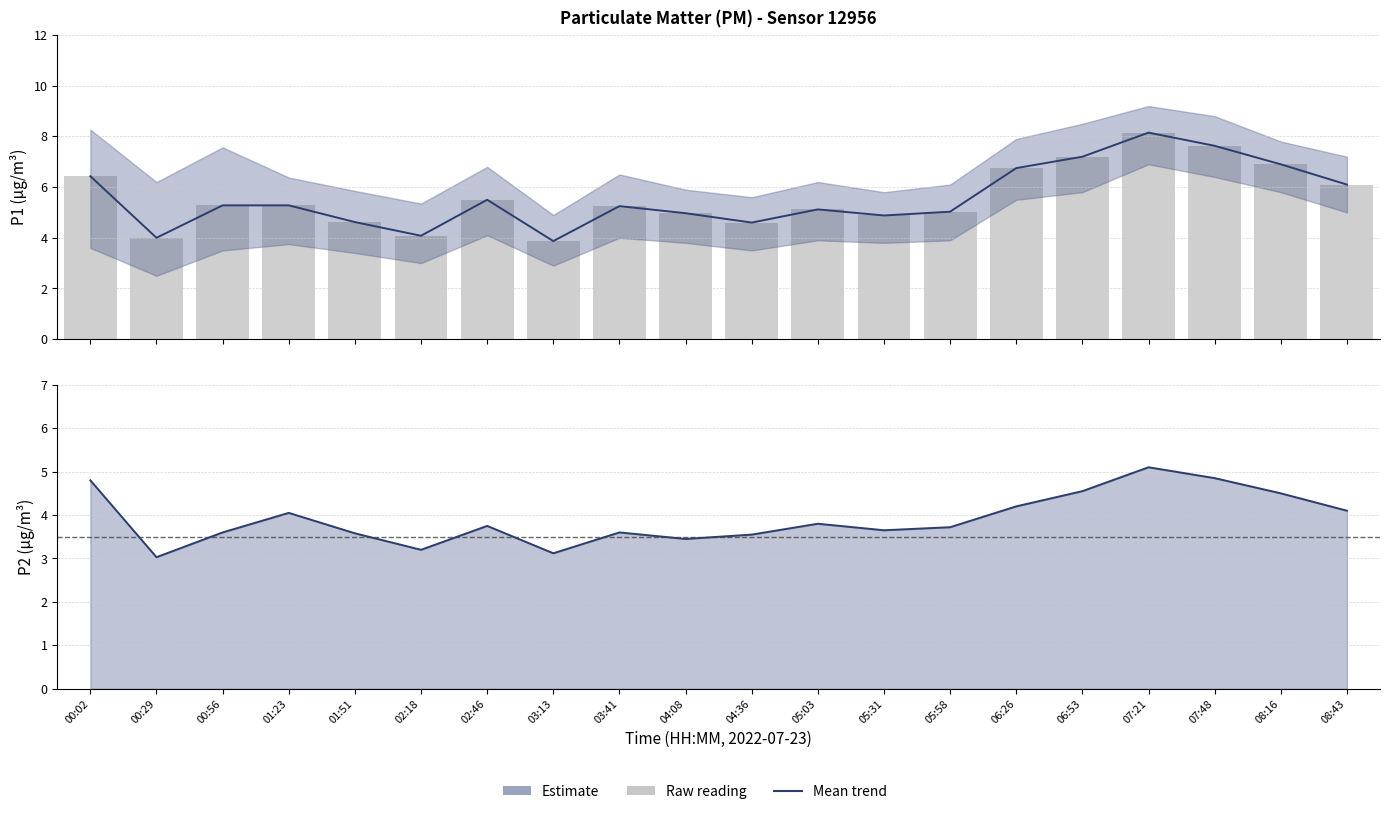

Where does the P1 series first go above 5?

00:02